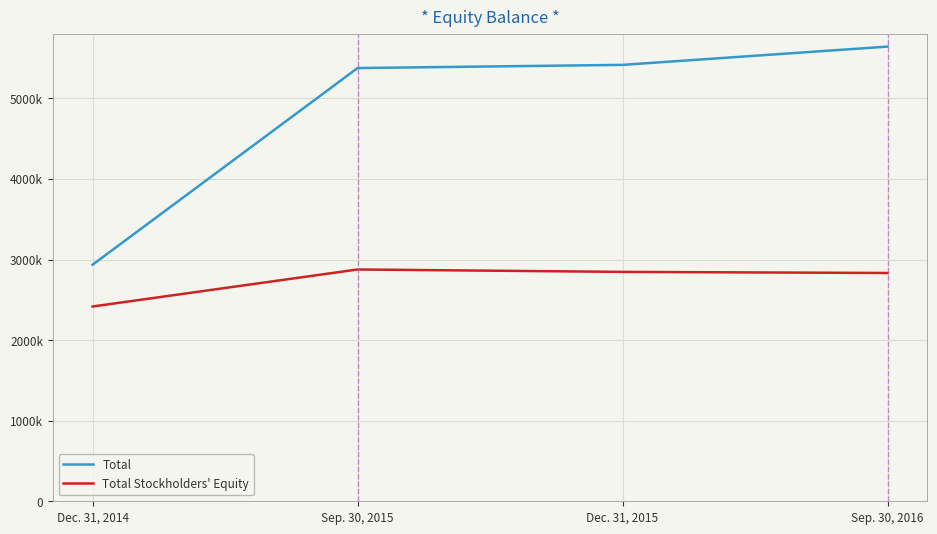

What are all the series names shown in the legend?

Total, Total Stockholders' Equity